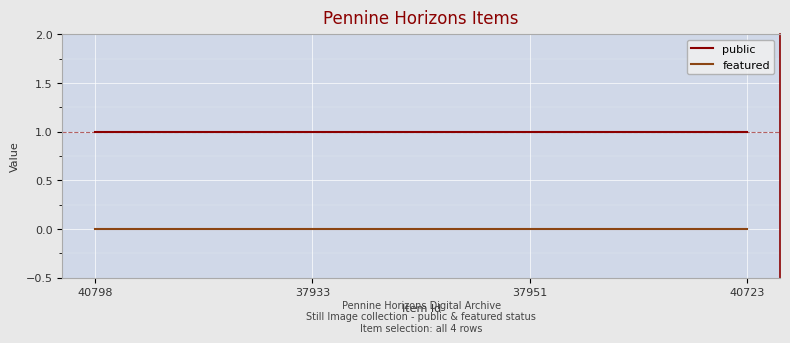

True or false: featured has a value of 0 at 40723.

True